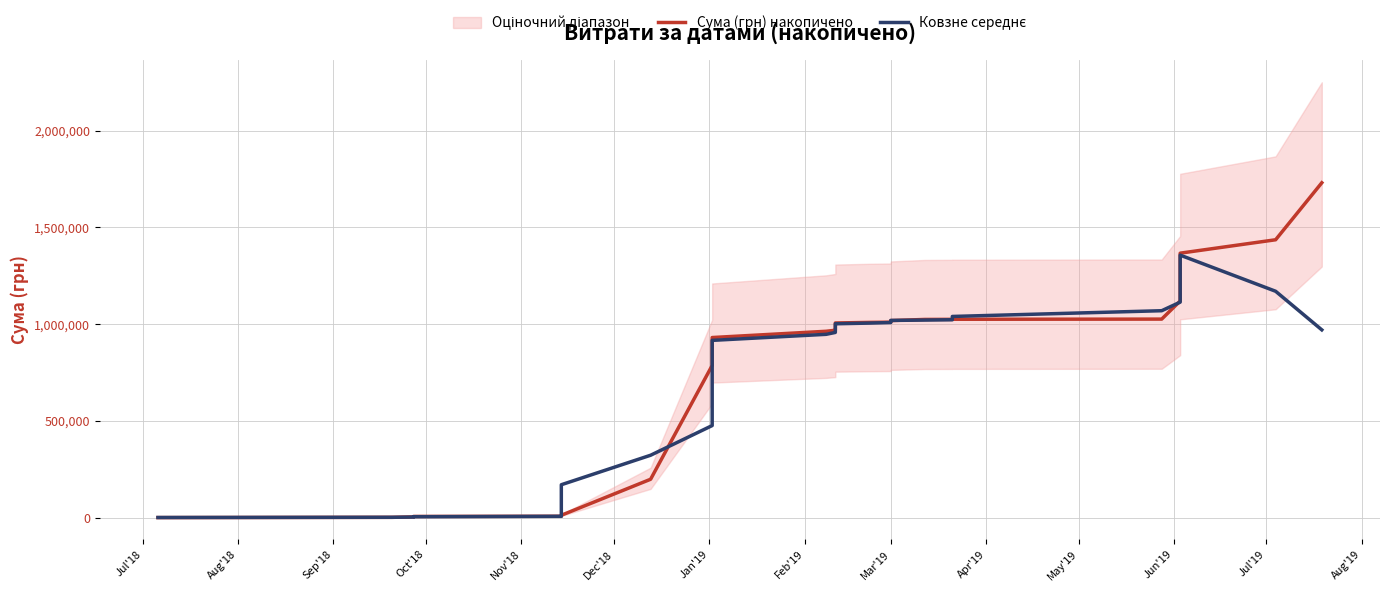

Which series has the largest total across all categories?

Сума (грн) накопичено